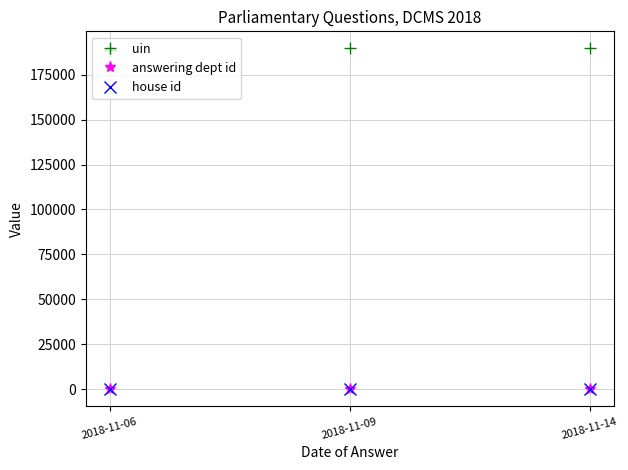

What is the maximum value shown in the chart?

189601